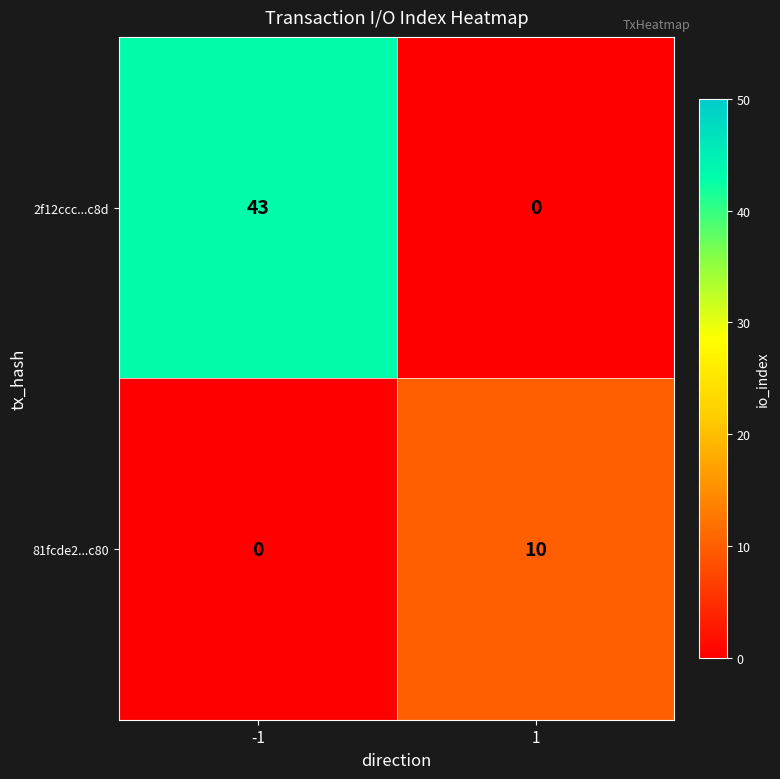

Rank the series by their maximum value, from lowest to highest.

81fcde2...c80, 2f12ccc...c8d